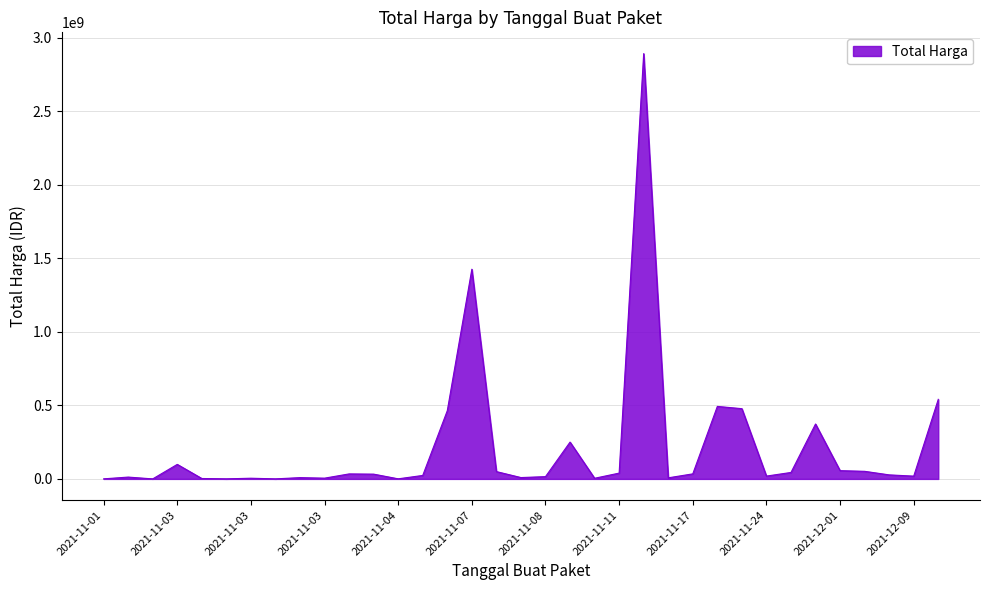

What is the difference between the maximum and minimum values?

2892044000